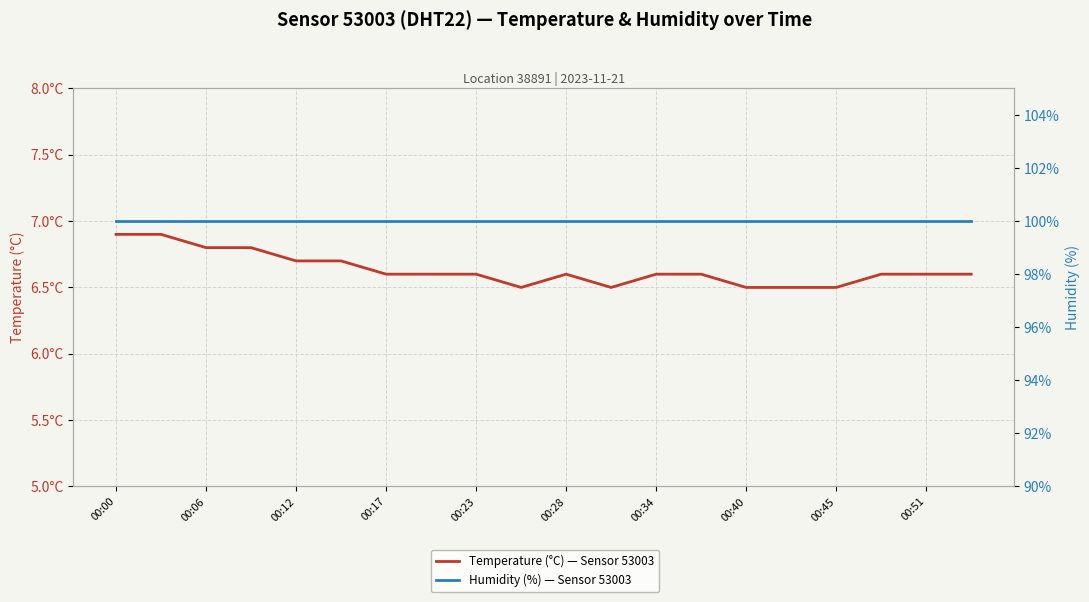

Which series has the largest range (max minus min)?

Temperature (°C) — Sensor 53003